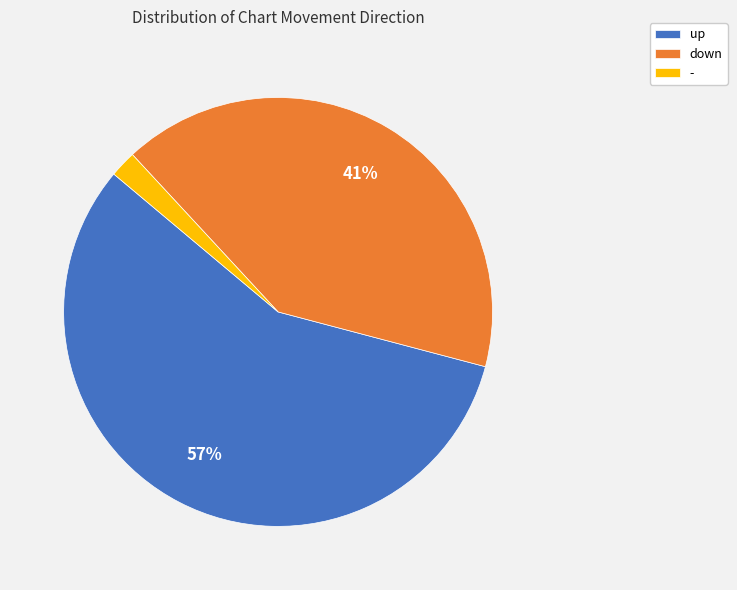

Do down and up together represent more than half of the pie?

Yes